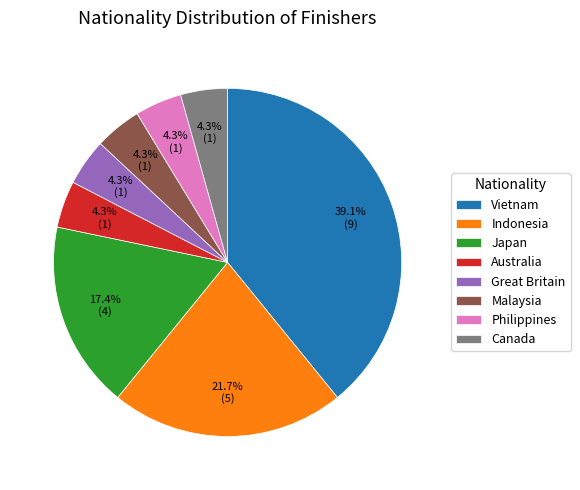

Which category has the biggest portion of the pie?

Vietnam